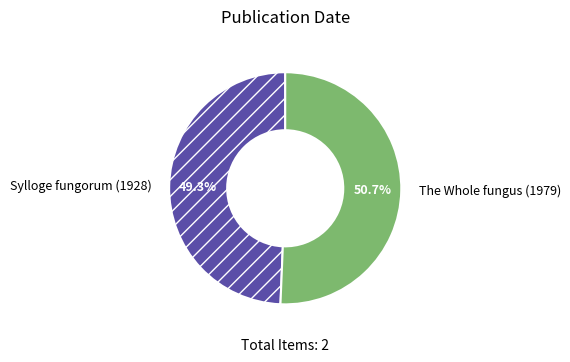

What percentage is the Sylloge fungorum (1928) slice, to the nearest percent?

49%